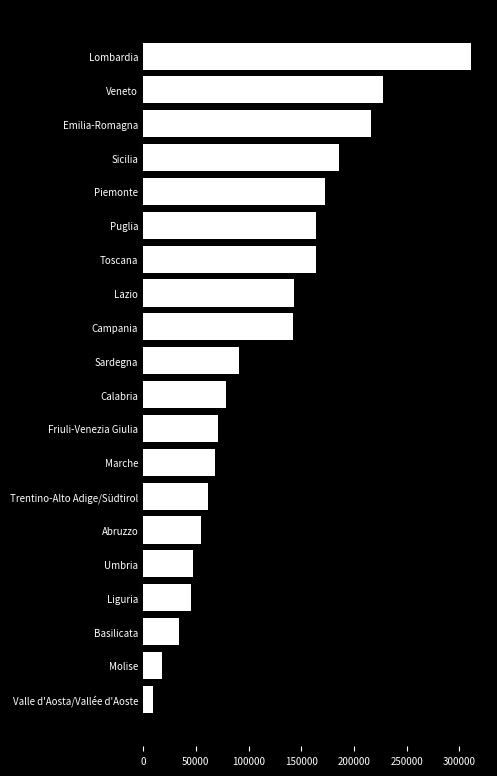

The chart shows a value of 34234.0 at Basilicata. True or false?

True